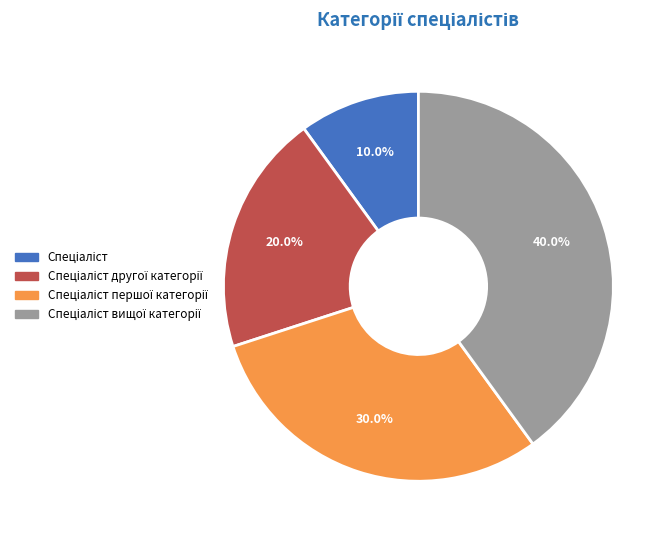

Is there any slice that represents more than half of the pie?

No